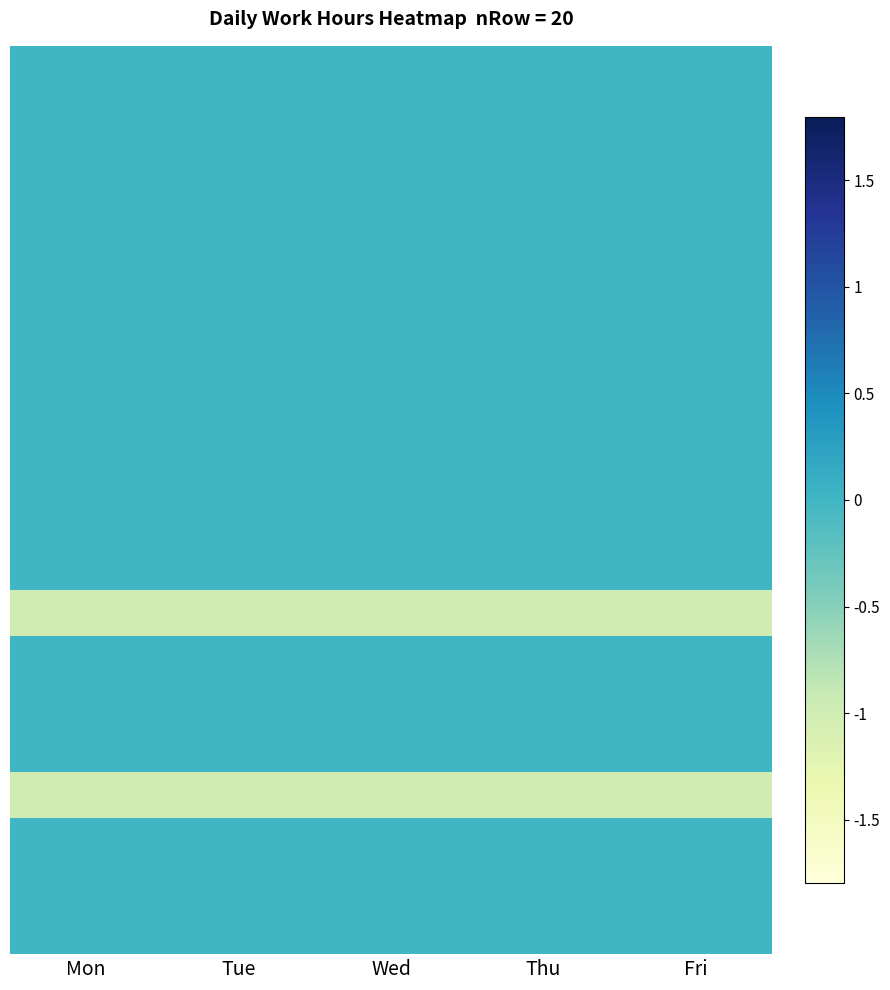

Which label corresponds to the smallest value in the chart?

Mon